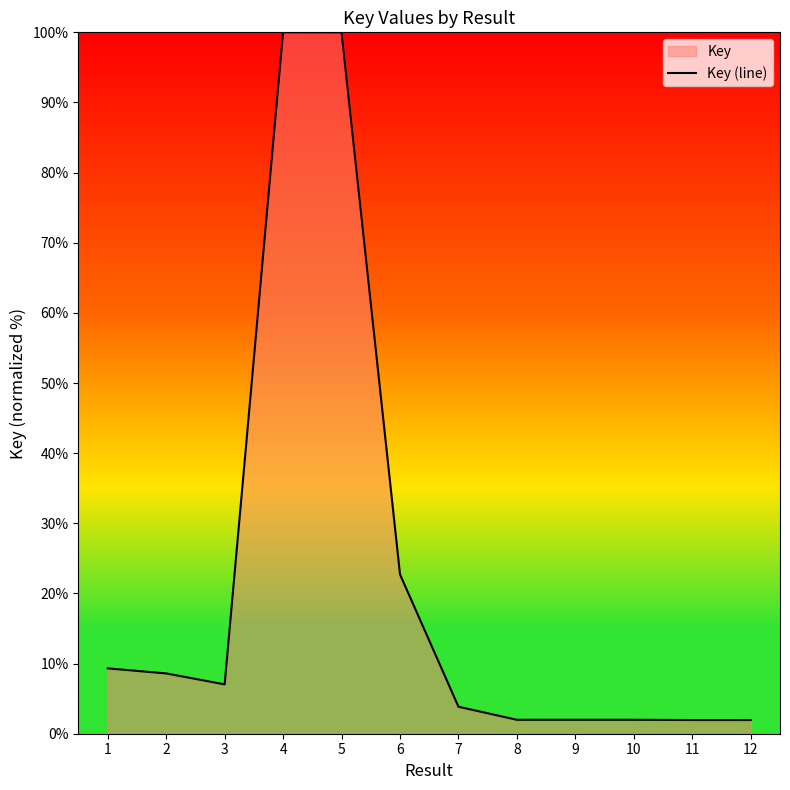

How many lines are shown in the chart?

1